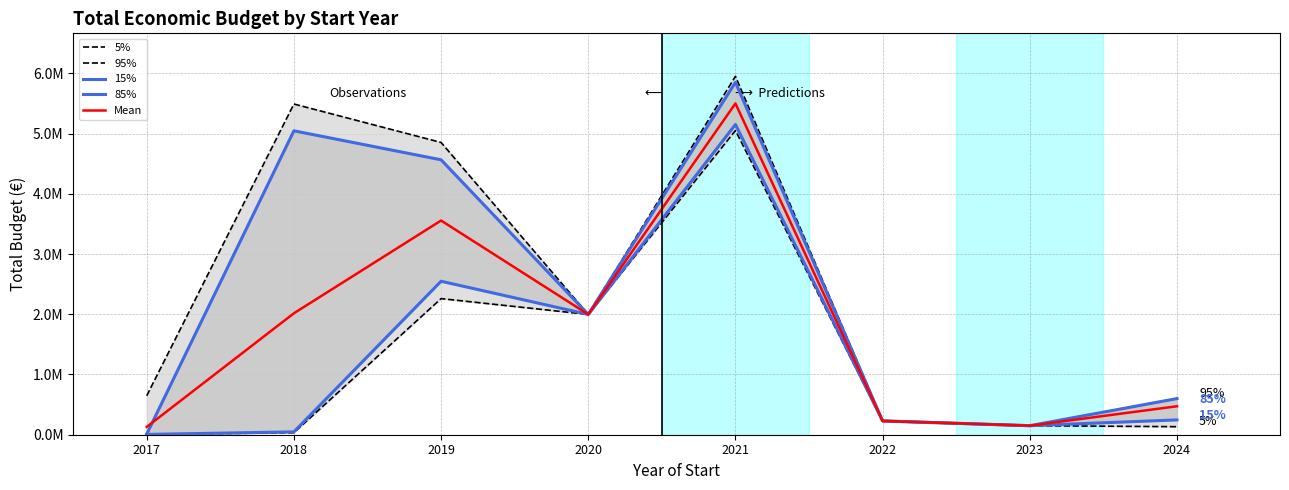

What is the sum of all 5% values?

9856959.4